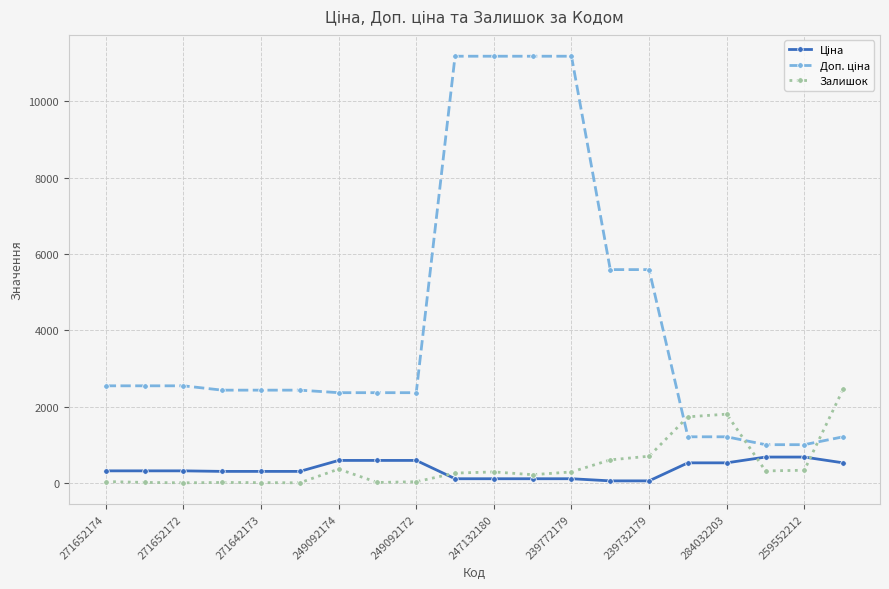

What is the greatest value displayed?

11182.0